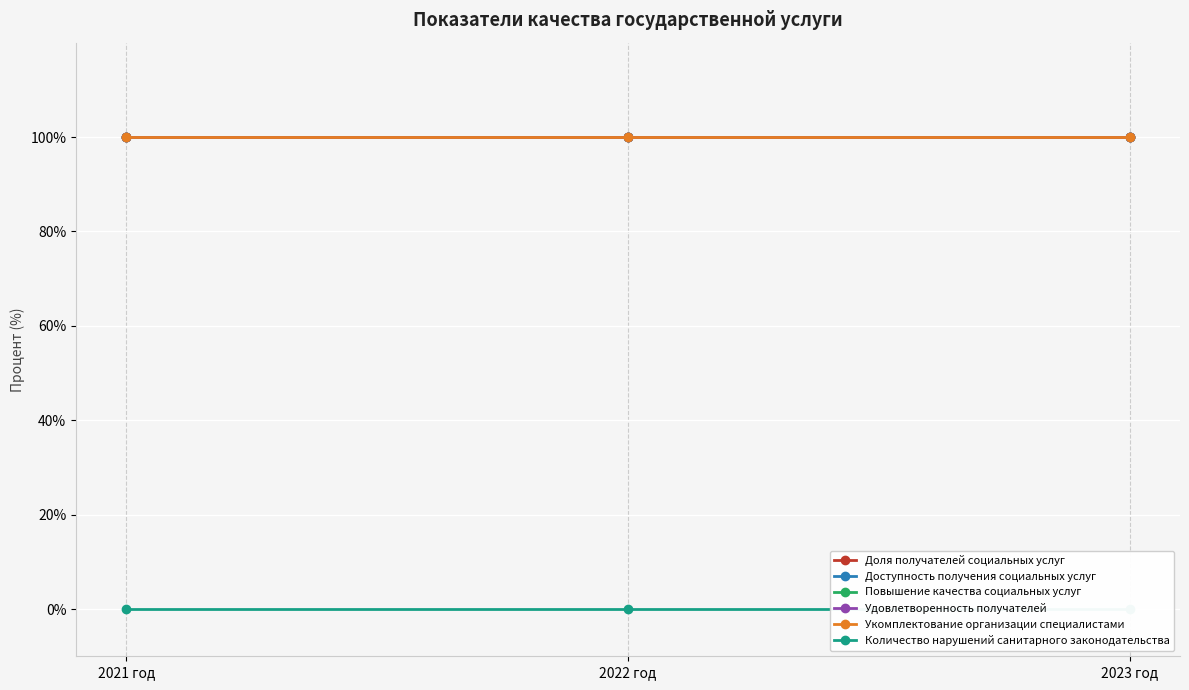

How many lines are shown in the chart?

6